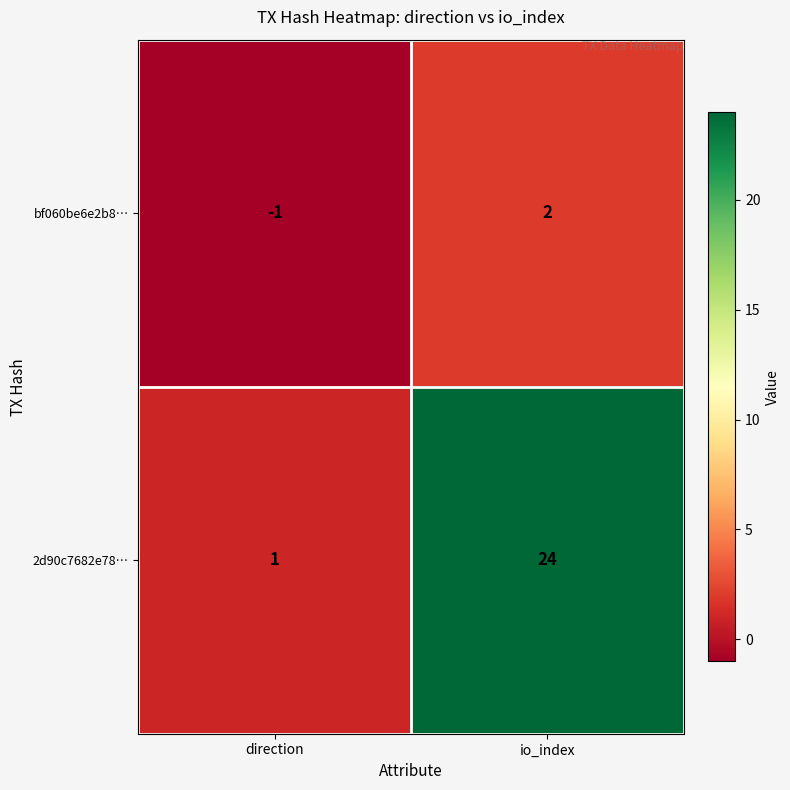

How many categories are shown in the chart?

2